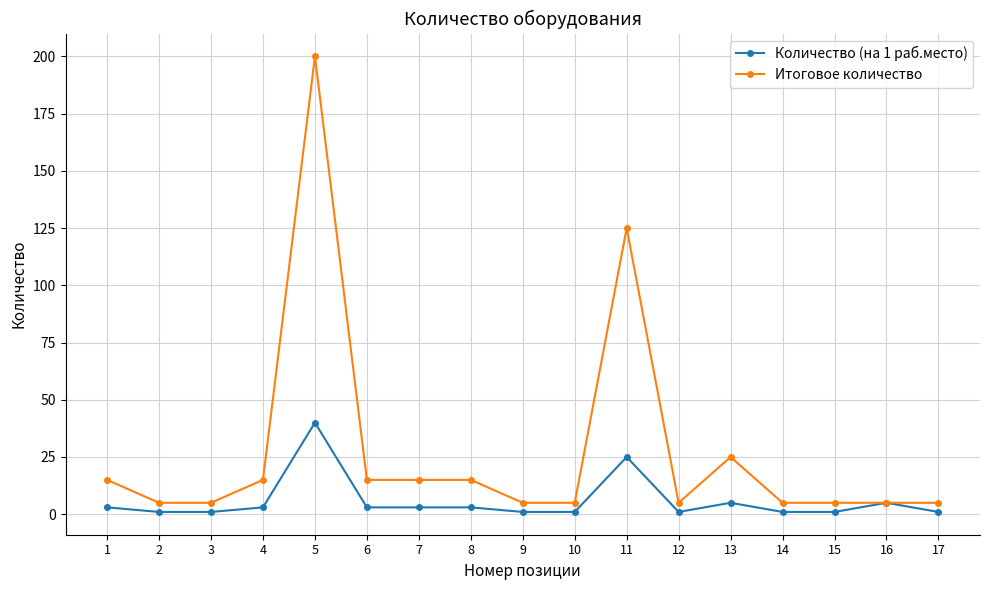

Which series has the widest spread of values?

Итоговое количество